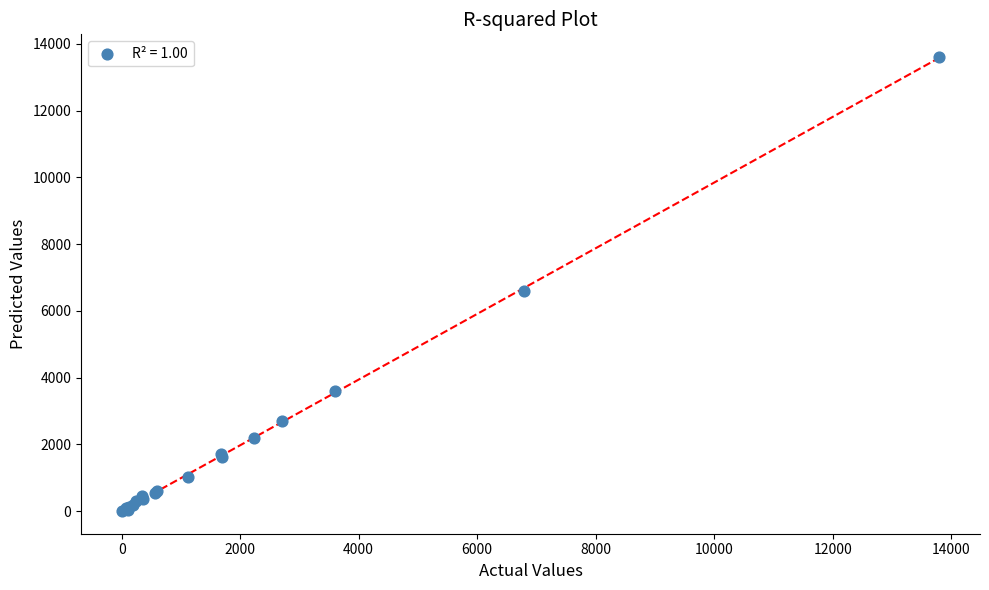

What Y value in the scatter plot is closest to 6806?

6611